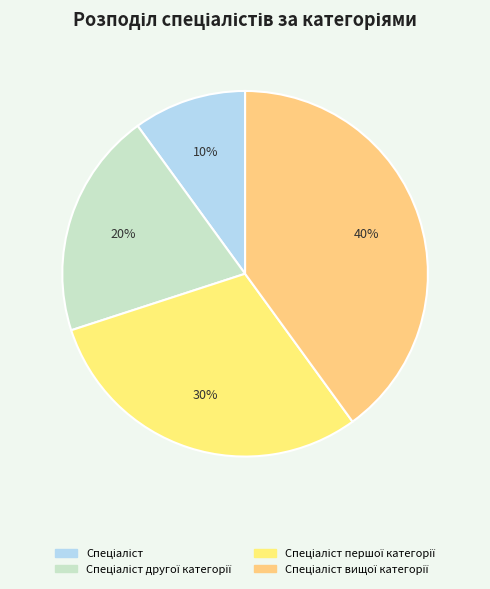

Which category has the biggest portion of the pie?

Спеціаліст вищої категорії